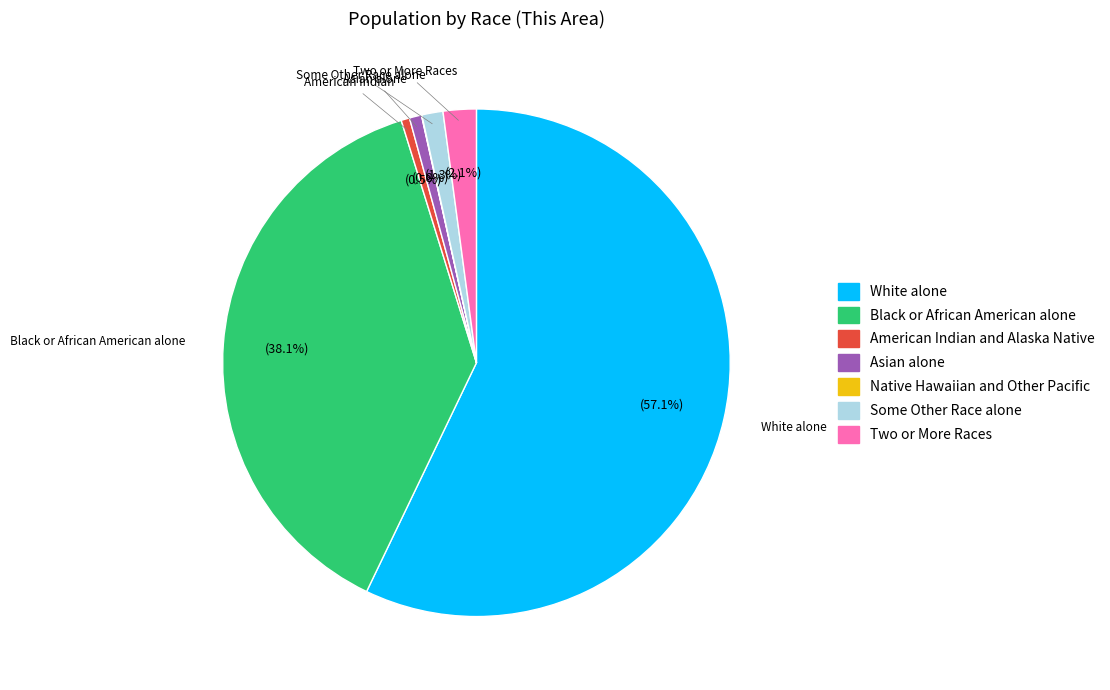

What is the largest slice in the pie chart?

White alone